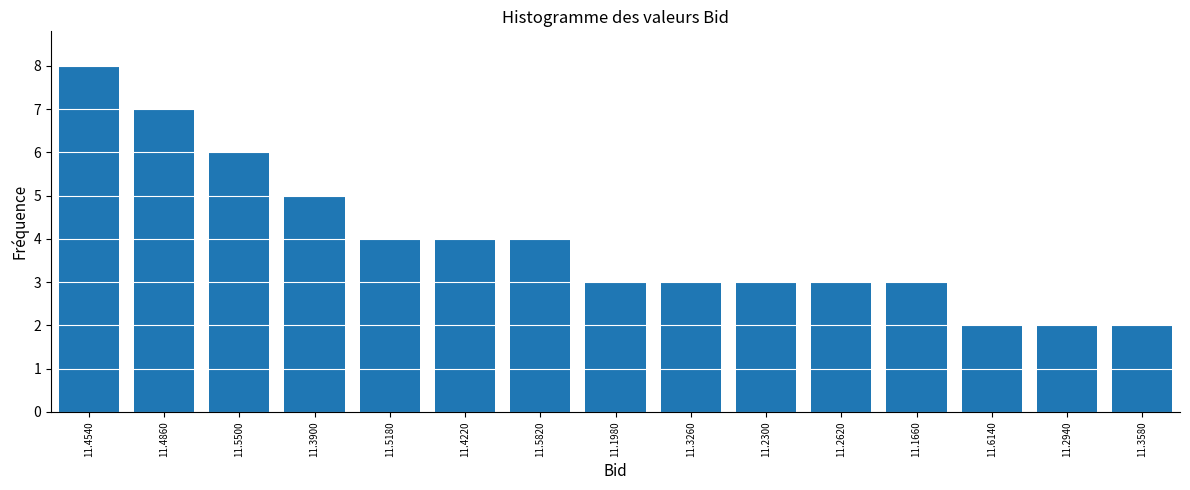

Reading right to left, transcribe all the data shown in this chart.

2	2	2	3	3	3	3	3	4	4	4	5	6	7	8